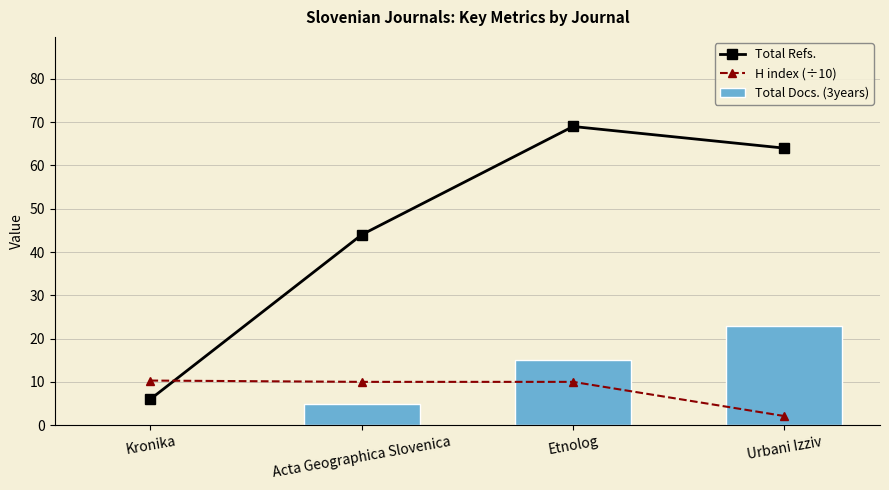

What are all the series names shown in the legend?

Total Refs., H index (÷10), Total Docs. (3years)